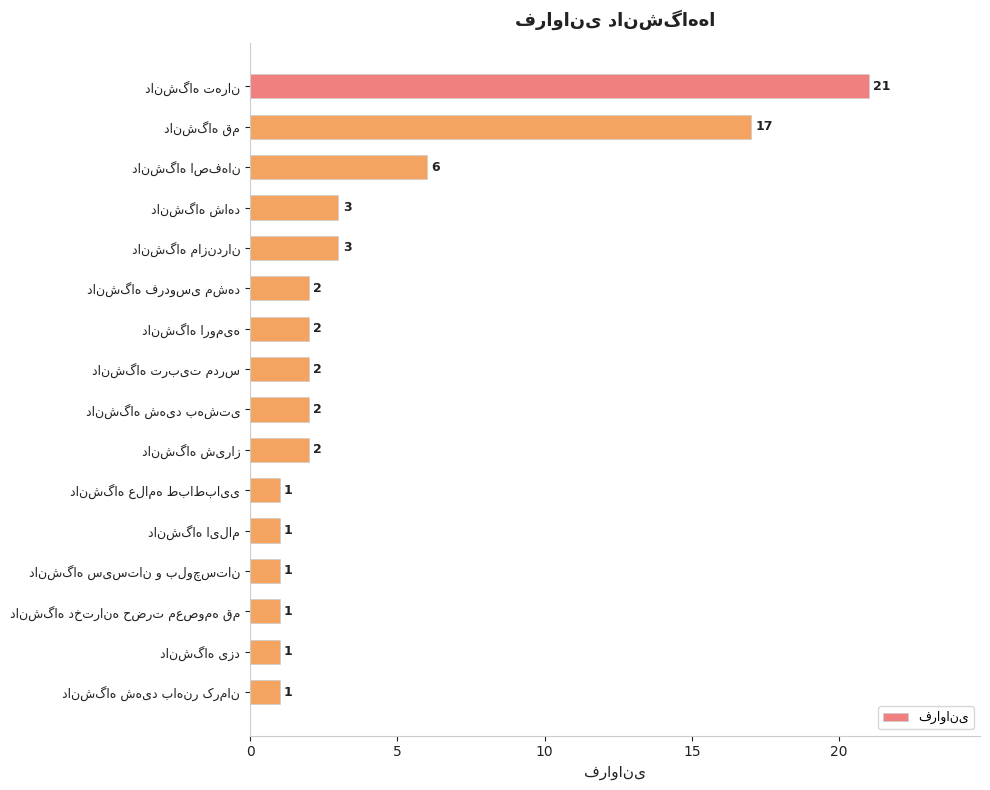

What is the difference between the maximum and minimum values?

20